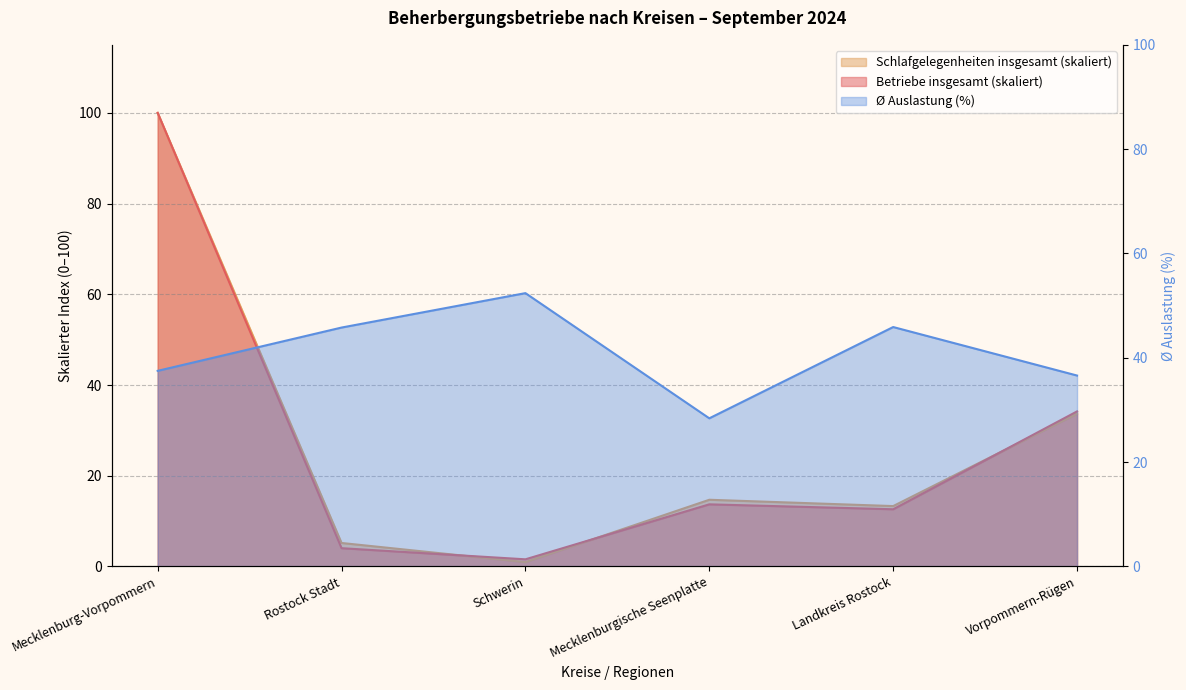

At which category does Betriebe insgesamt reach its first local peak?

Mecklenburgische Seenplatte